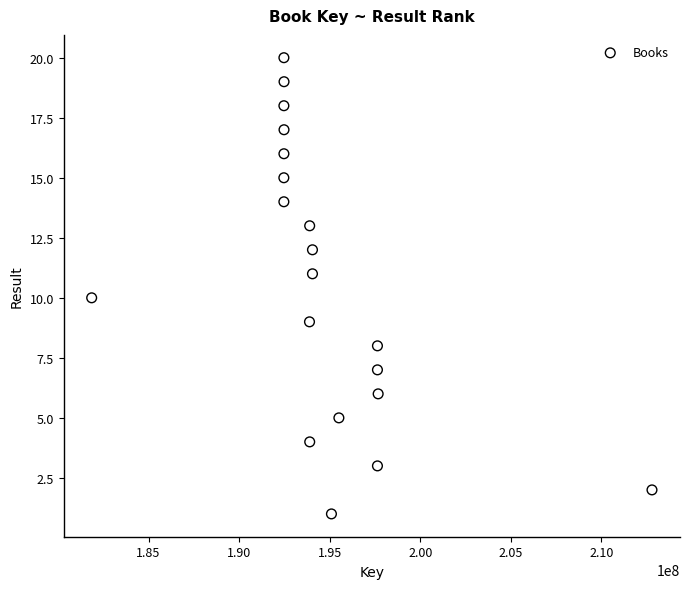

What is the range of X values (max minus min)?

30934310